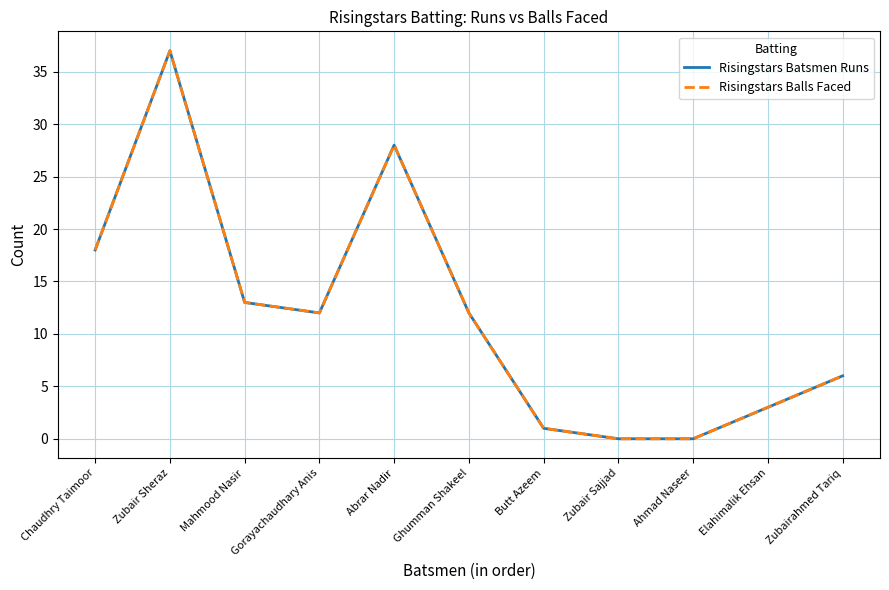

Is this an area chart (filled region under the line)?

No